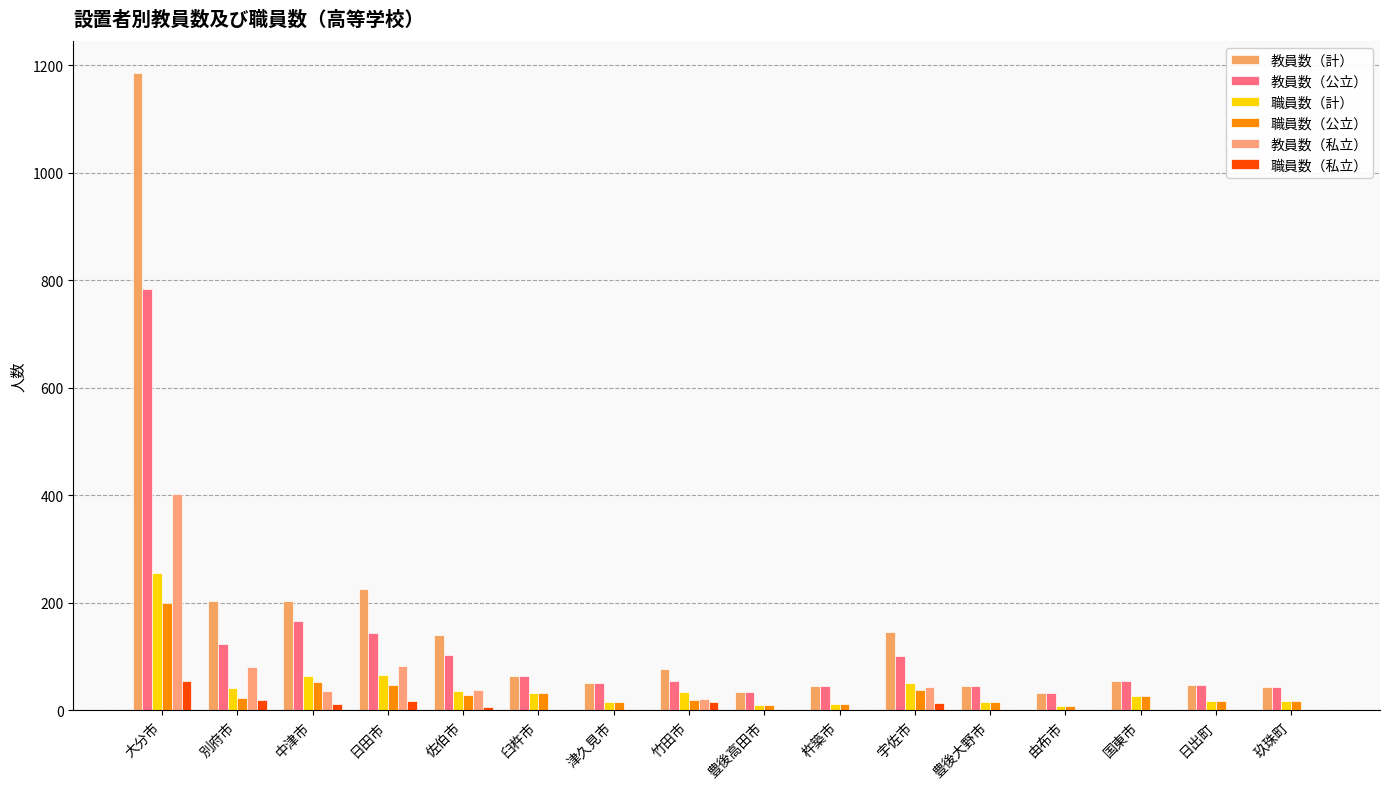

True or false: 職員数（私立） has a value of 0 at 玖珠町.

True